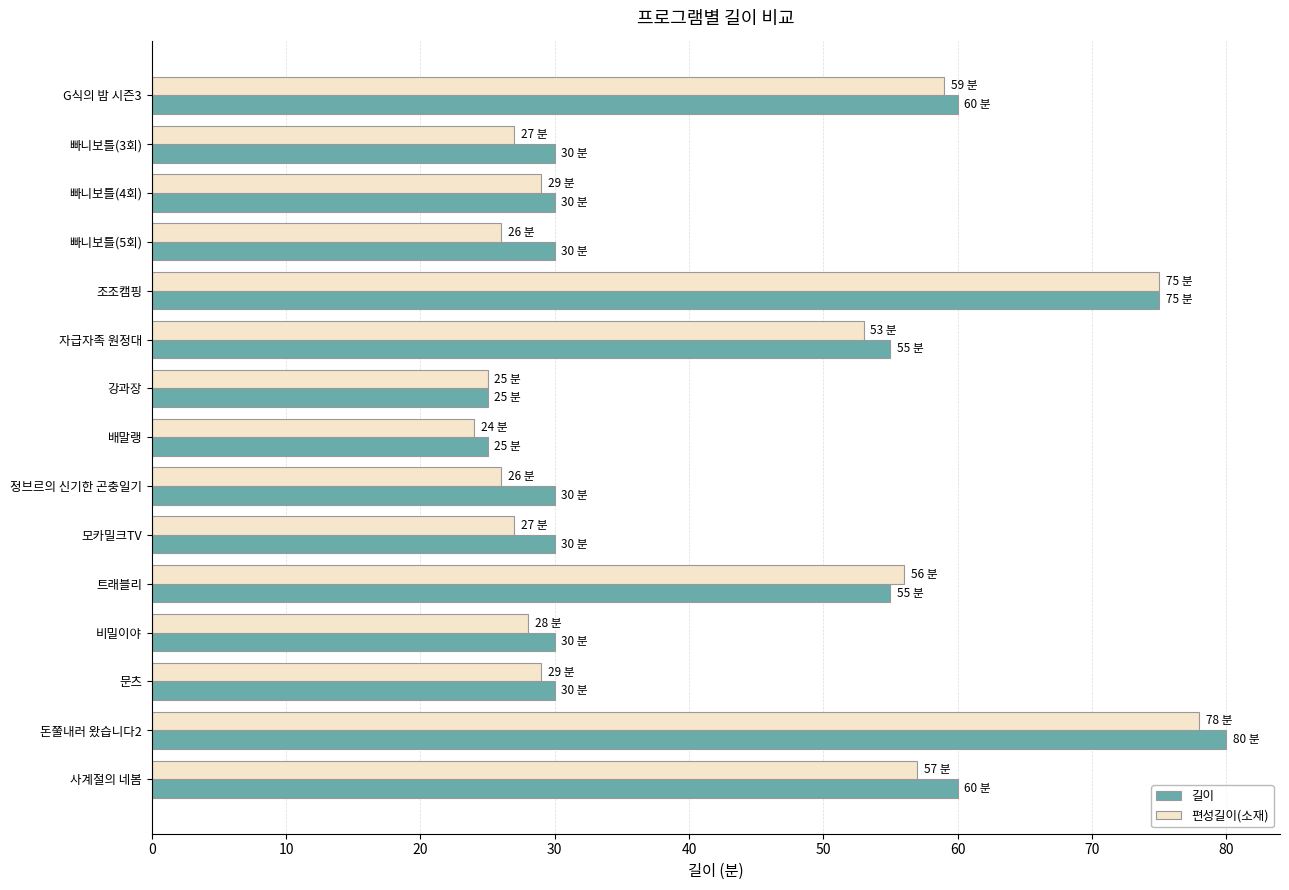

Is the value of 편성길이(소재) at 배말랭 greater than the value of 길이 at 비밀이야?

No